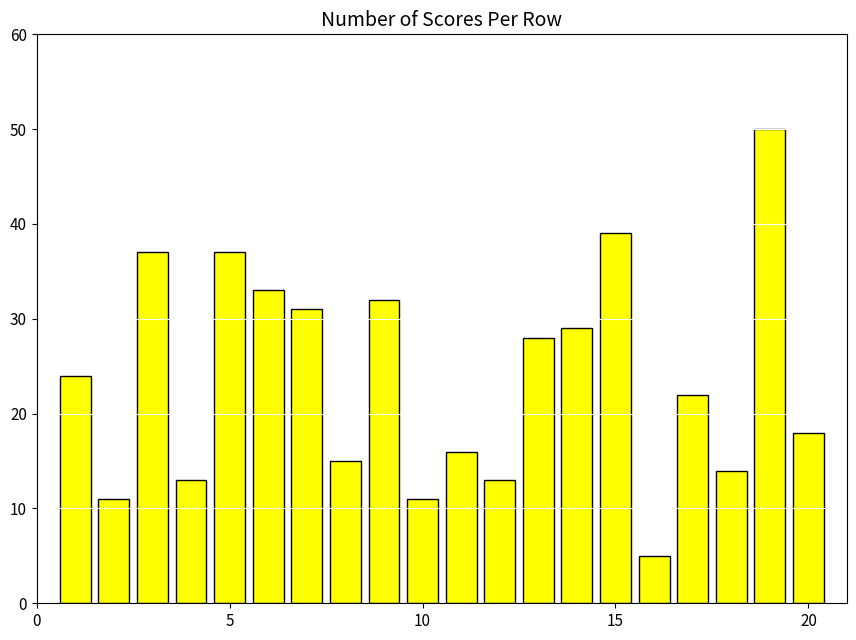

What is the smallest value displayed?

5